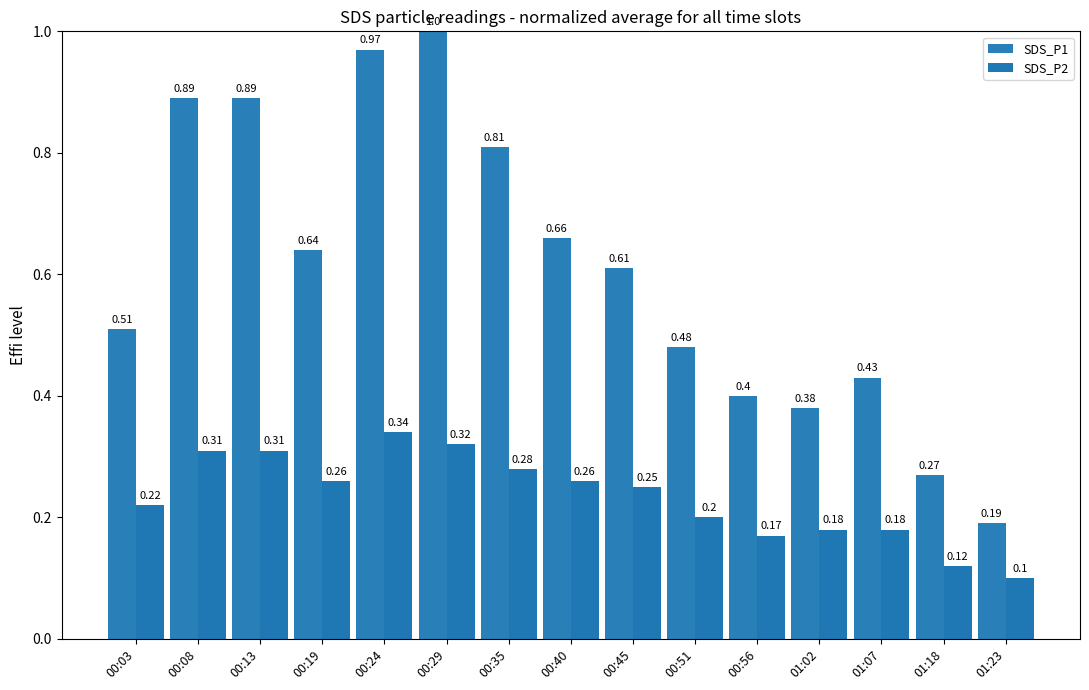

Rank the series by their maximum value, from highest to lowest.

SDS_P1, SDS_P2